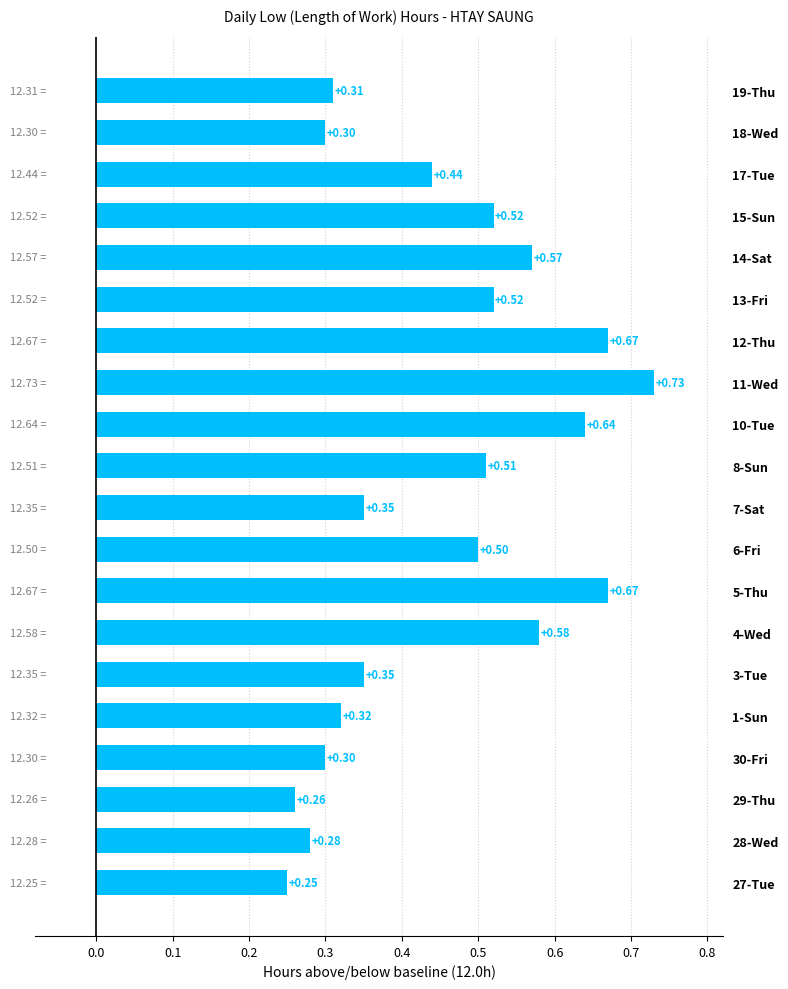

What is the change in value from 27-Tue to 13-Fri?

+0.3